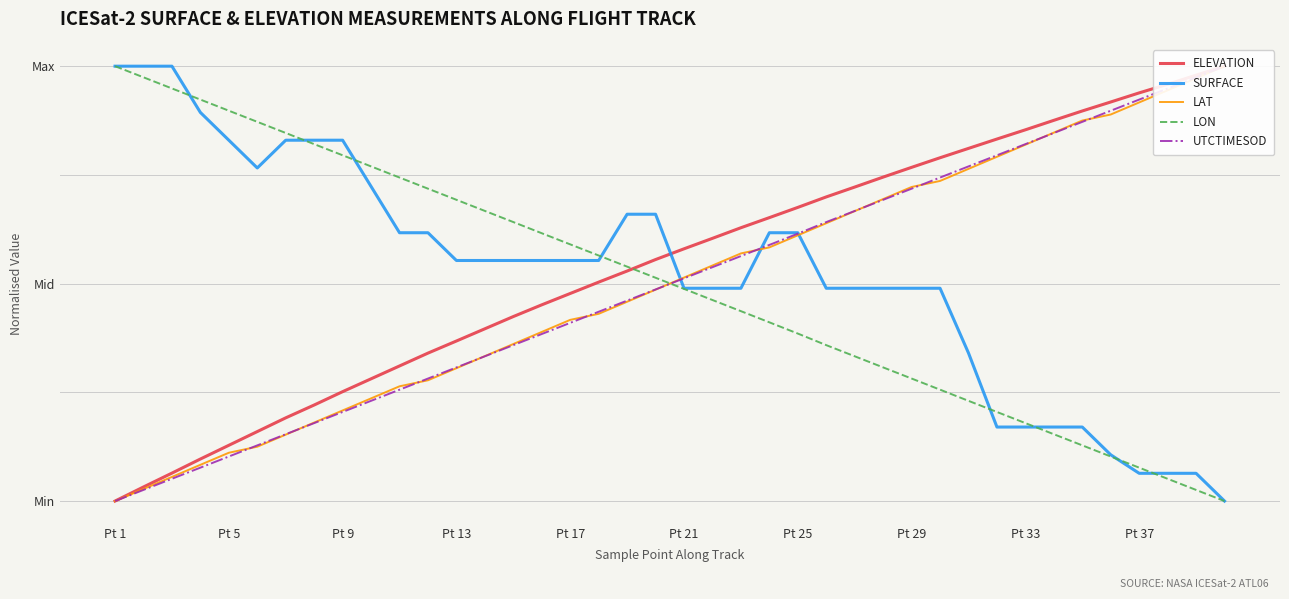

How many values in LAT are above zero?

39